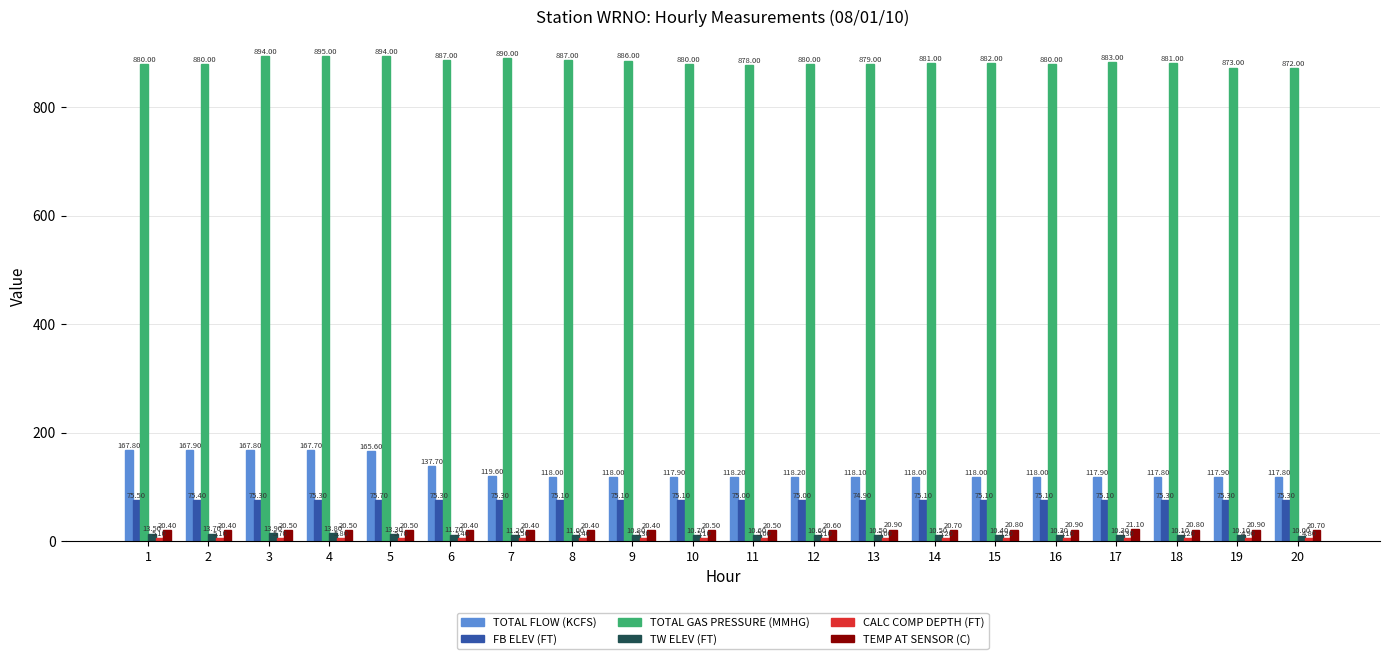

What is the approximate value of TOTAL FLOW (KCFS) at 17?

117.9